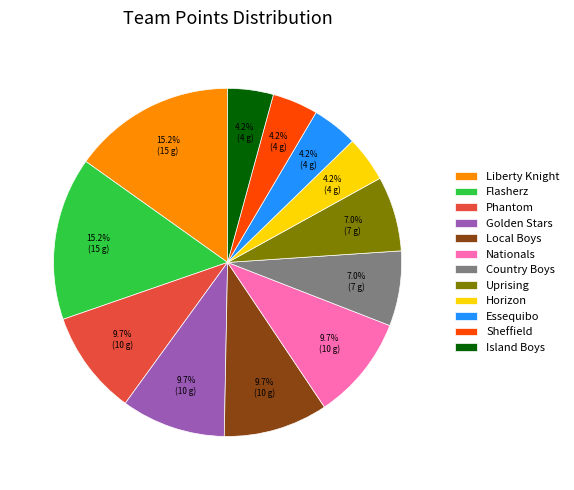

Is there a majority slice in this chart?

No